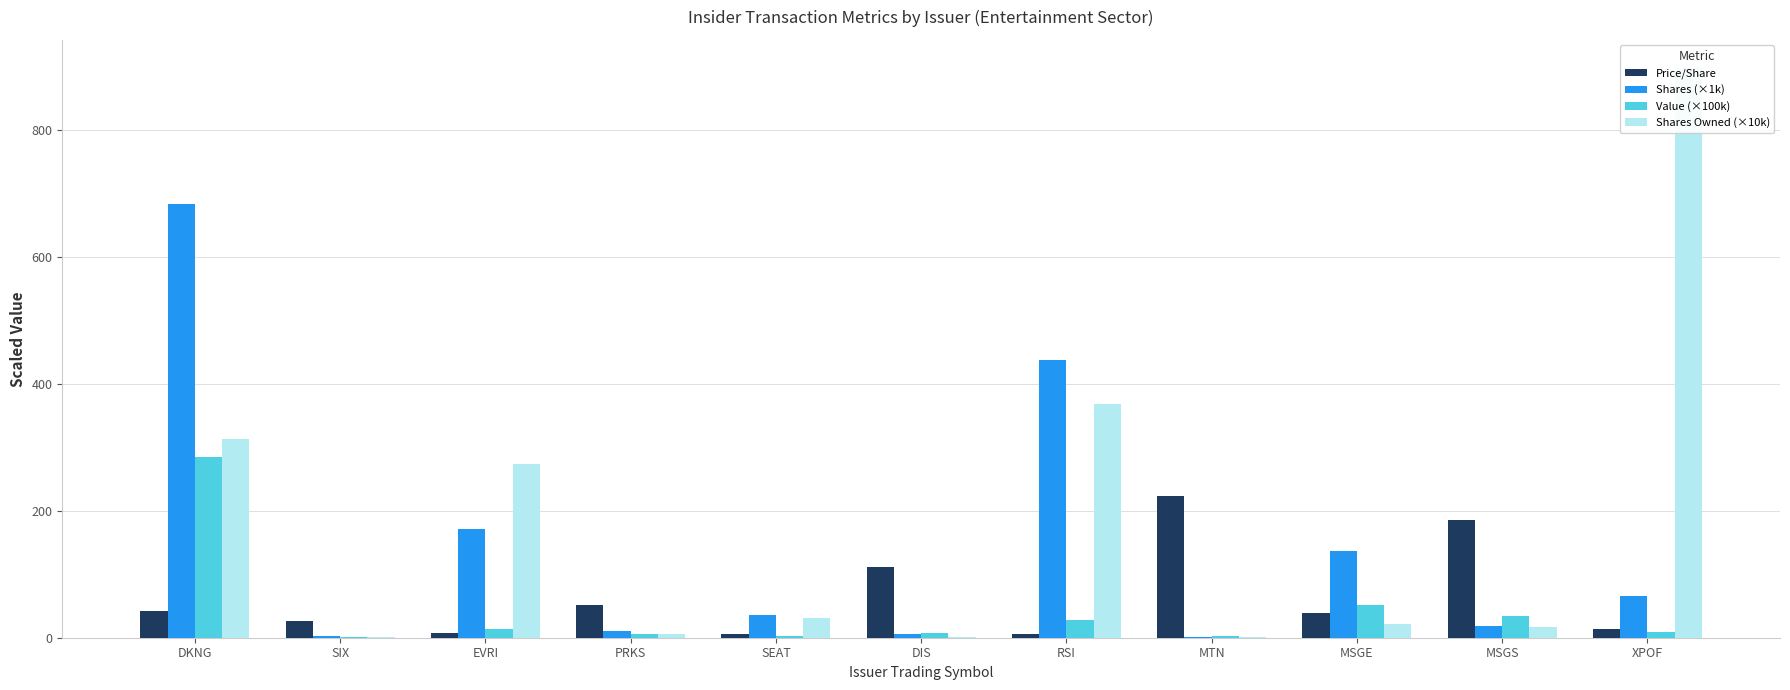

What is the smallest value displayed?

0.5